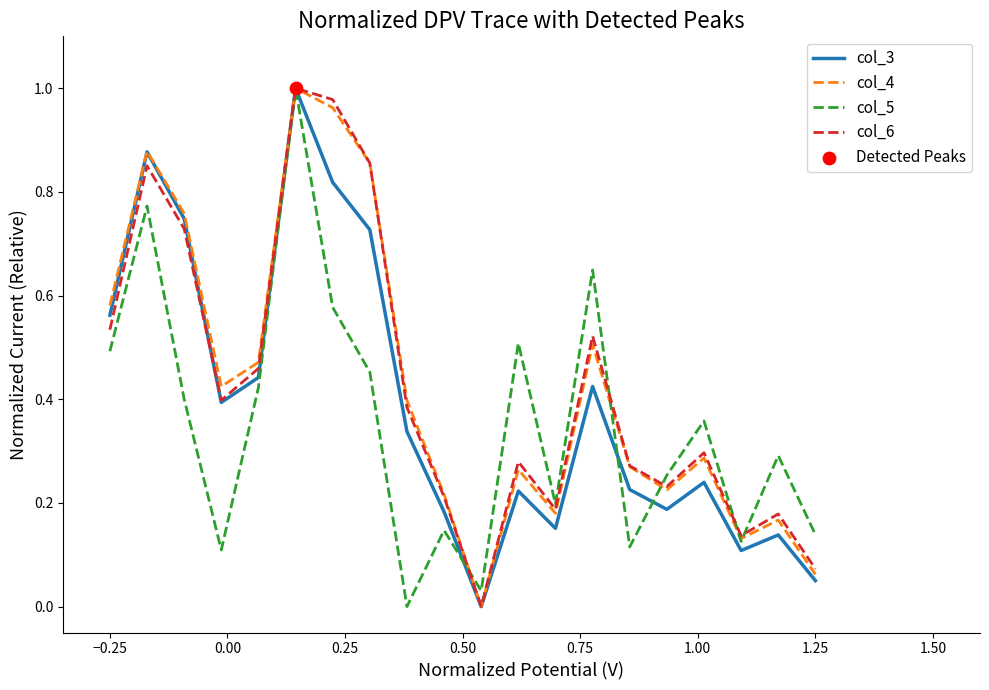

Is this an area chart (filled region under the line)?

No